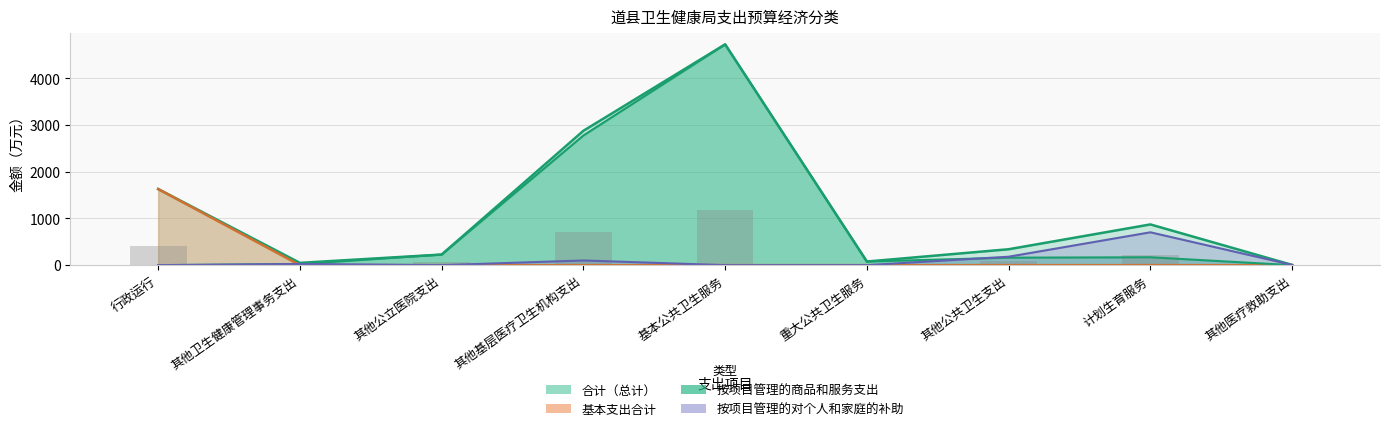

Which has a higher value, 其他卫生健康管理事务支出 or 基本公共卫生服务?

基本公共卫生服务